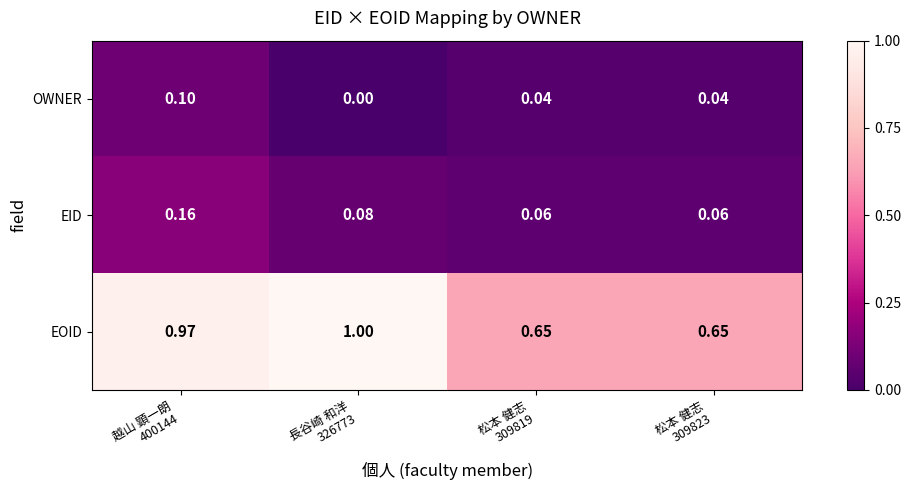

What is the spread (max minus min) of values at 松本 健志
309819?

0.6